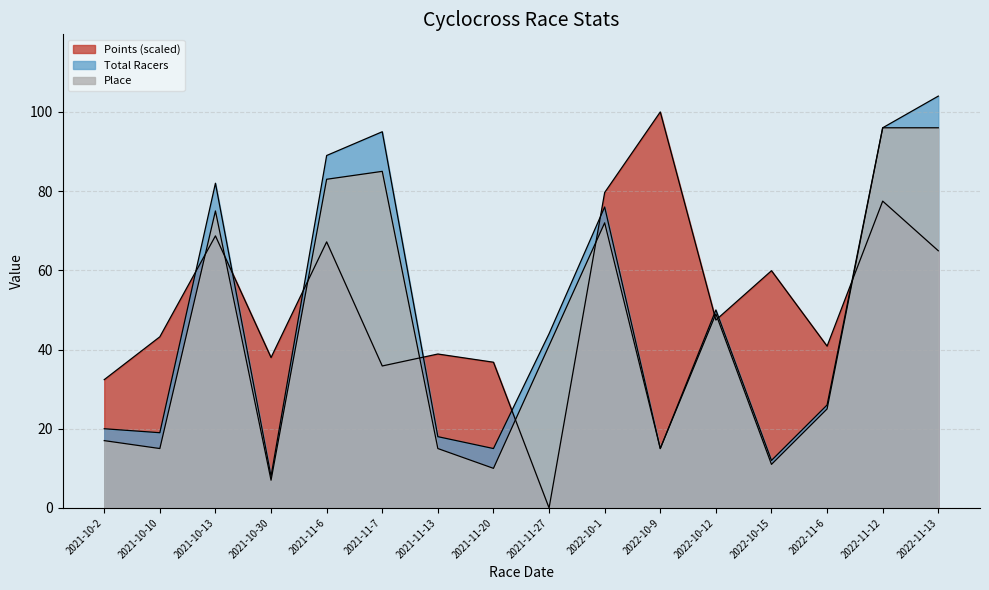

At which category does Place reach its first local peak?

2021-10-13